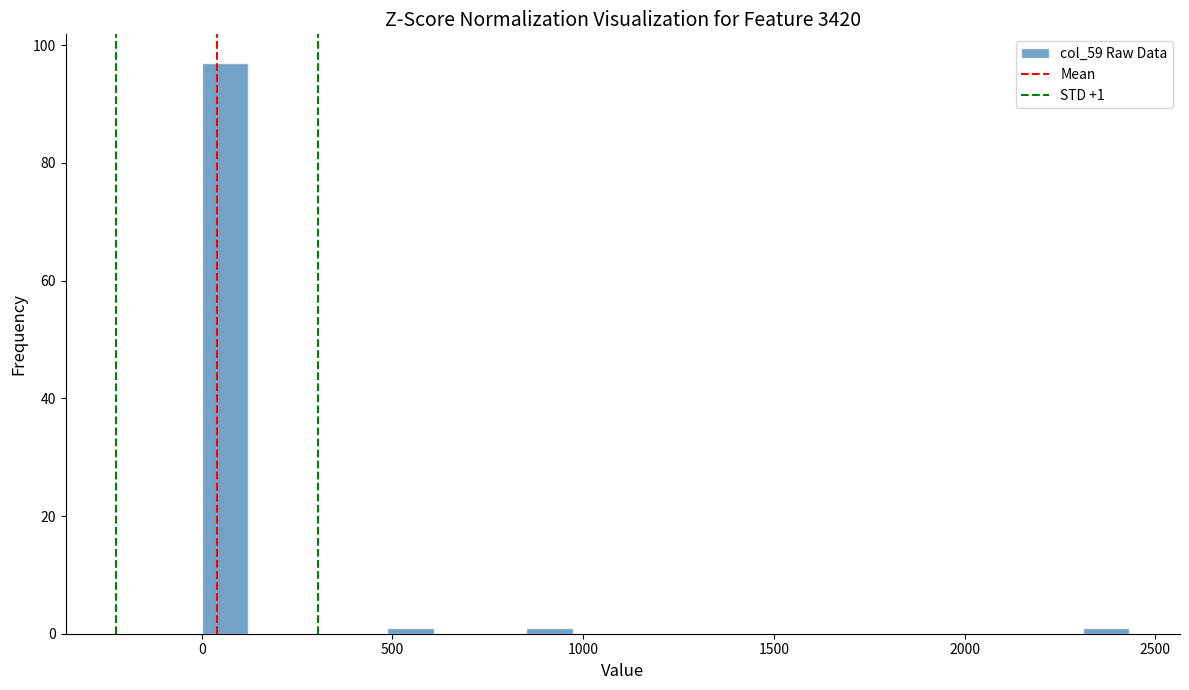

Around what value on the x-axis is the tallest bar? Give the approximate position of its centre, as read against the axis.

50